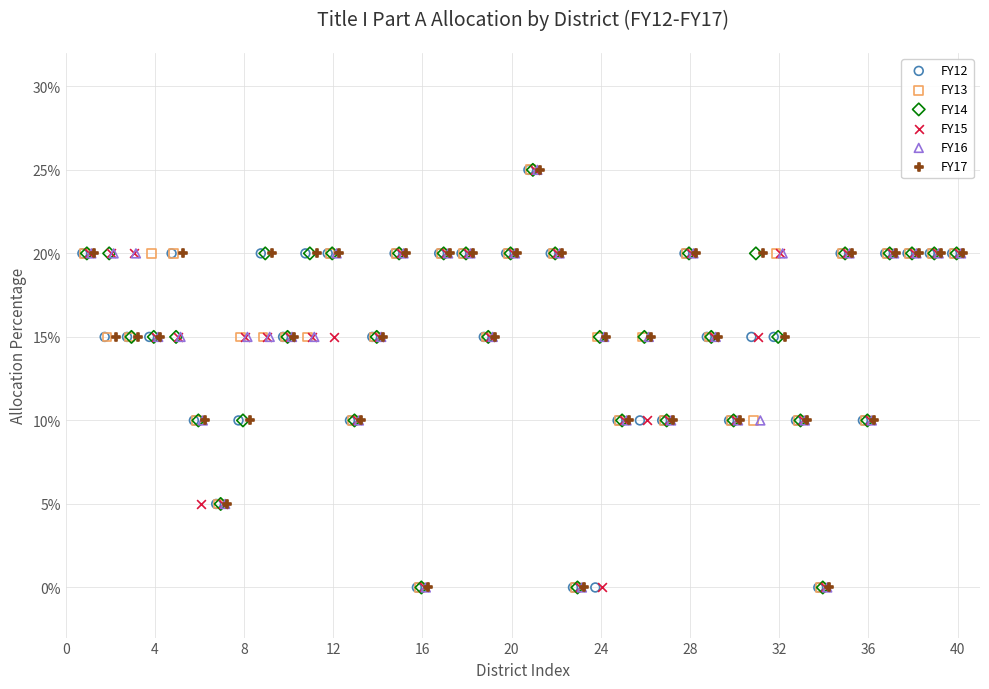

What are all the series names shown in the legend?

FY12, FY13, FY14, FY15, FY16, FY17